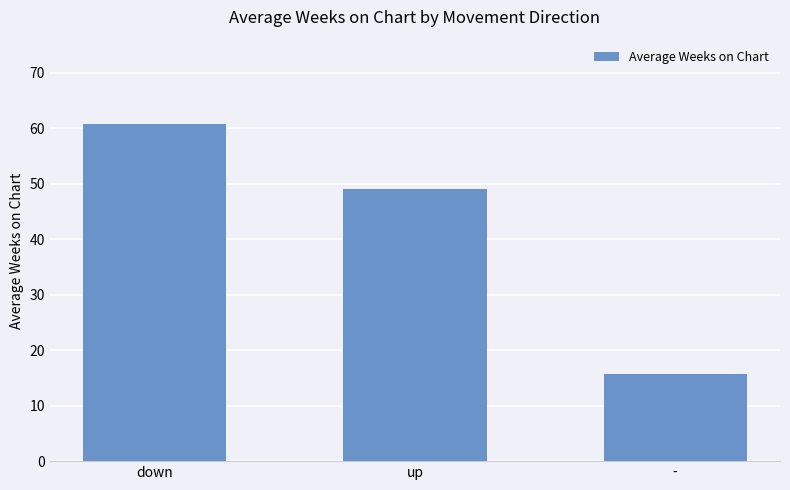

How many values are below 49?

1